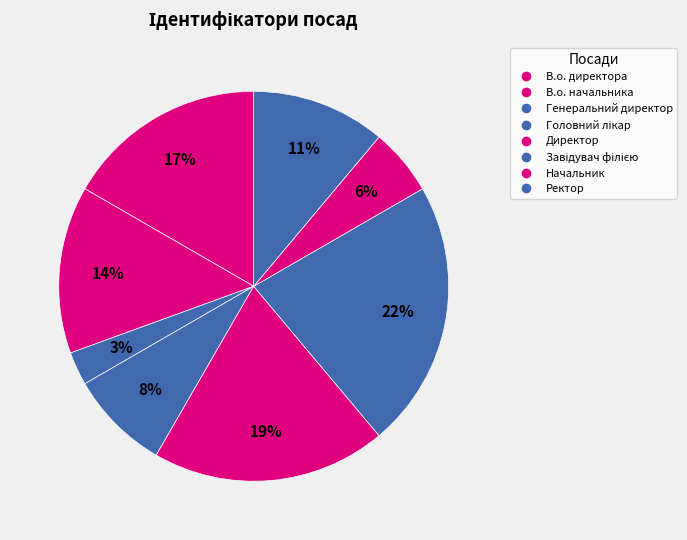

What percentage is the Директор slice, to the nearest percent?

19%